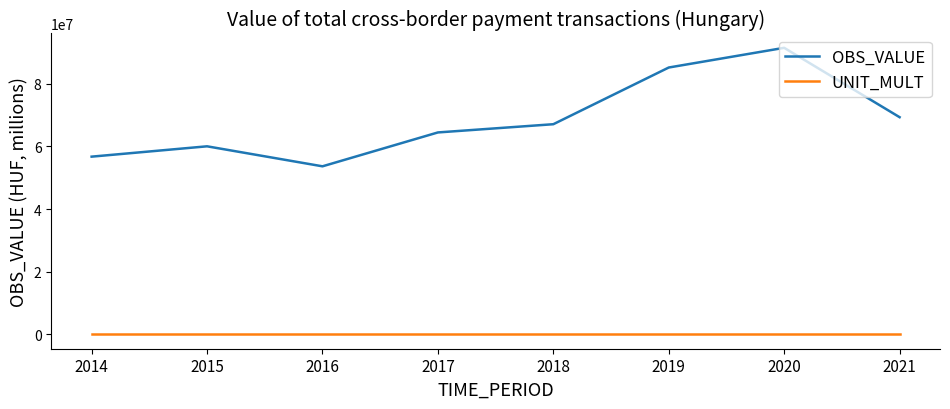

What is the total value across all series at 2015?

60051852.0